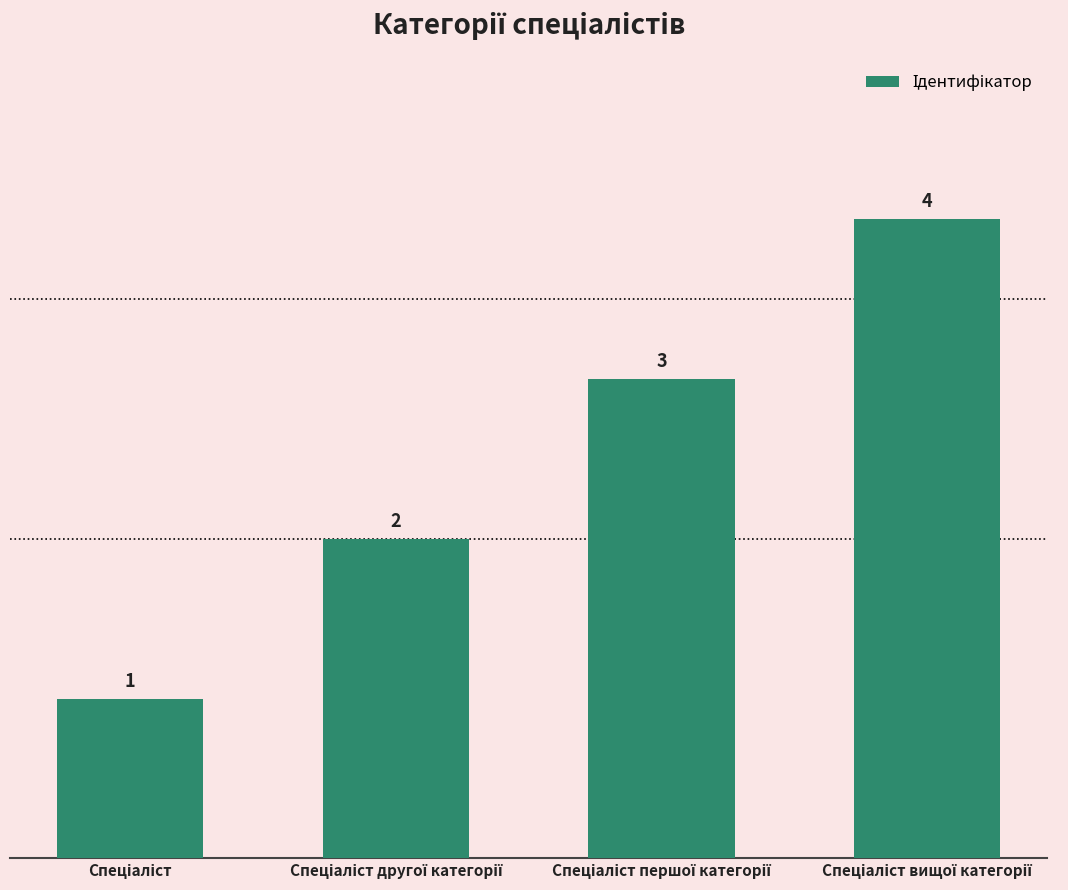

What is the greatest value displayed?

4